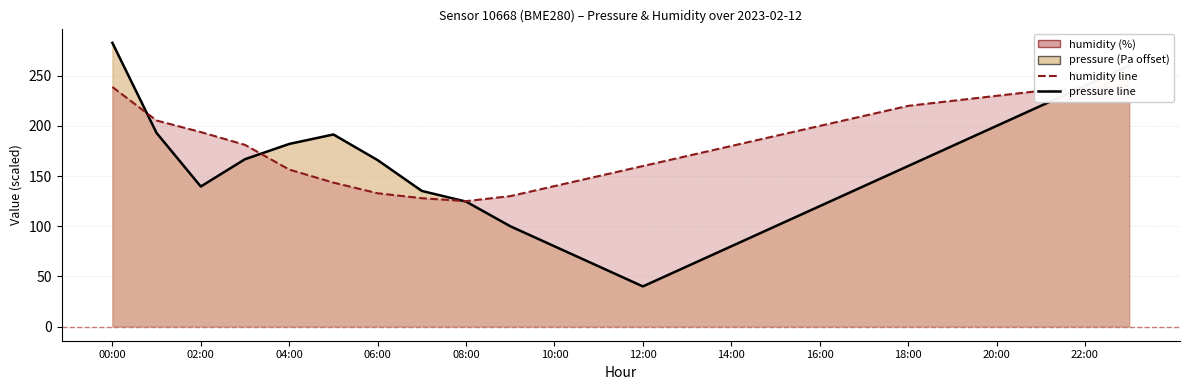

At how many categories does at least one series exceed 97?

24